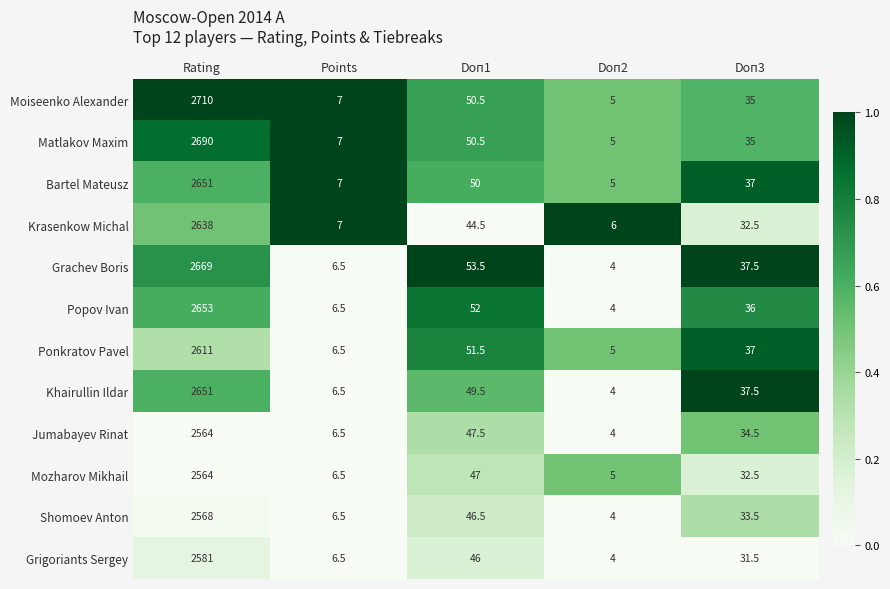

What is the total value across all series at Rating?

31550.0